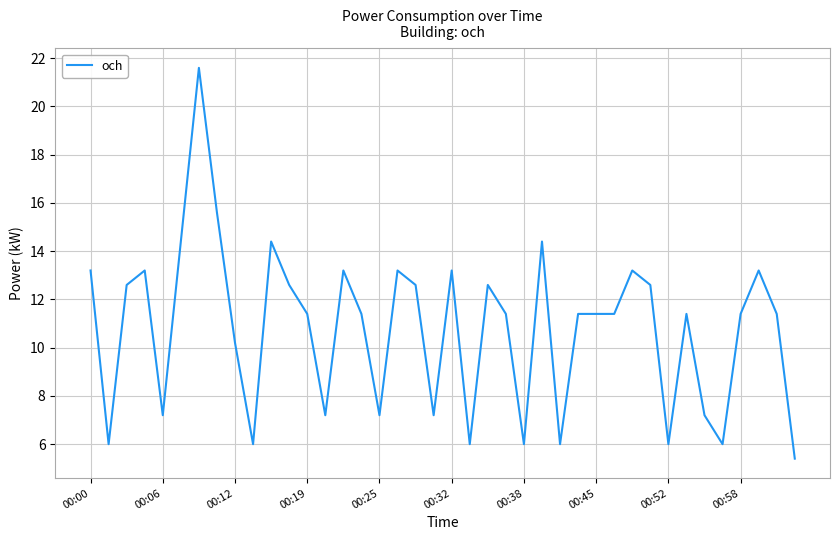

What is the maximum value shown in the chart?

21.6